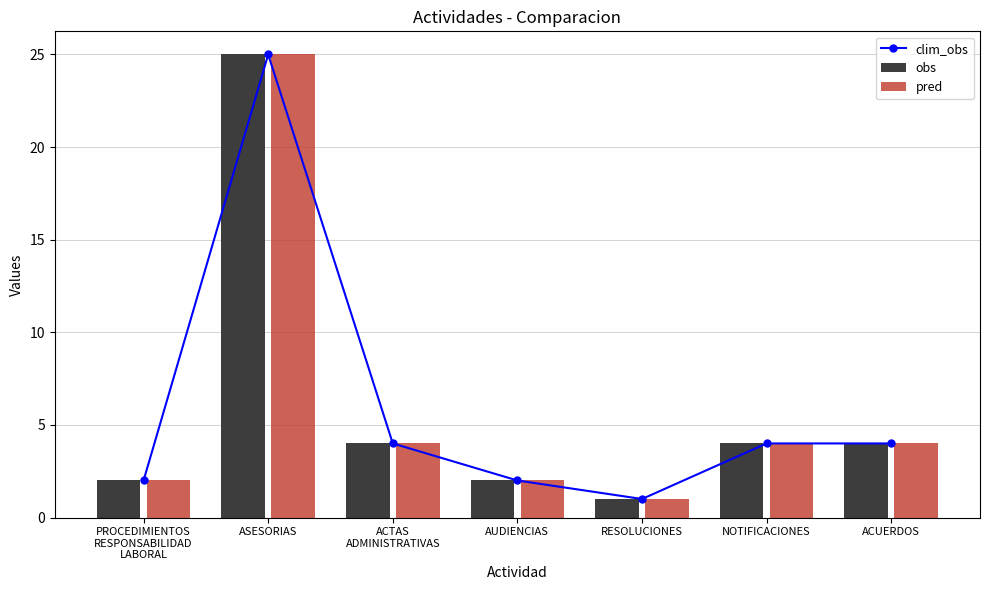

At ACUERDOS, list the series in order from largest to smallest.

clim_obs, obs, pred